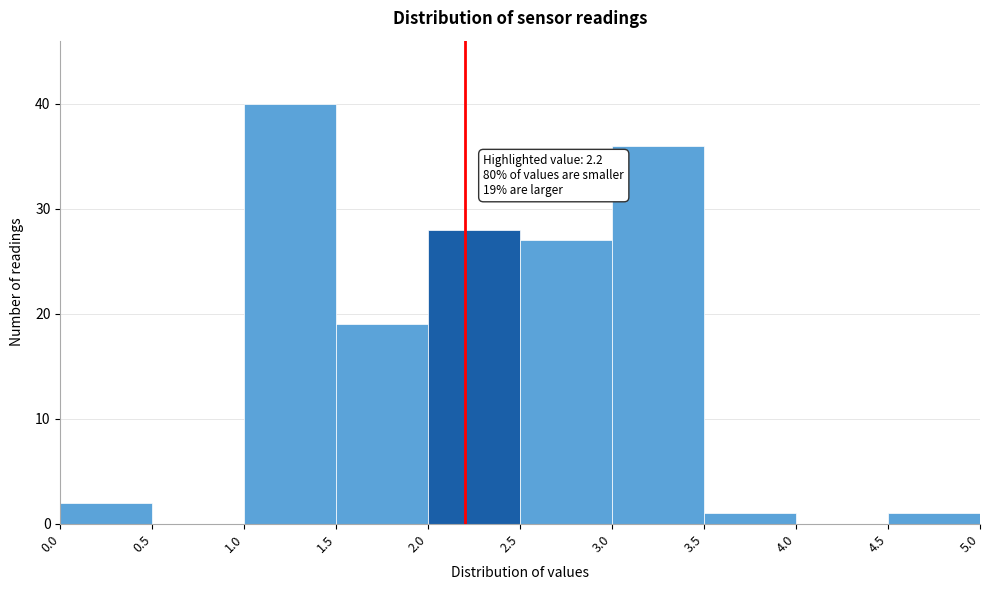

Over which range of the x-axis is the bar tallest?

1.0 to 1.5